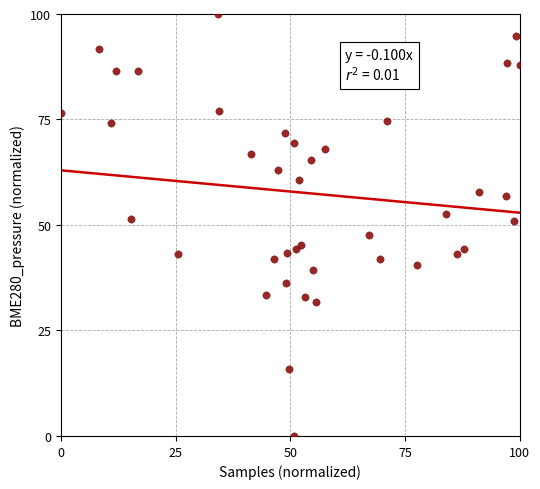

What is the range of Y values (max minus min)?

100.0